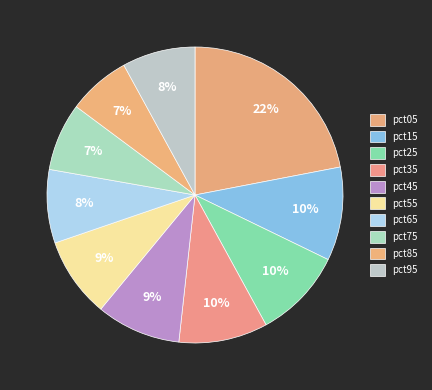

To the nearest percent, what is the average slice percentage?

10%